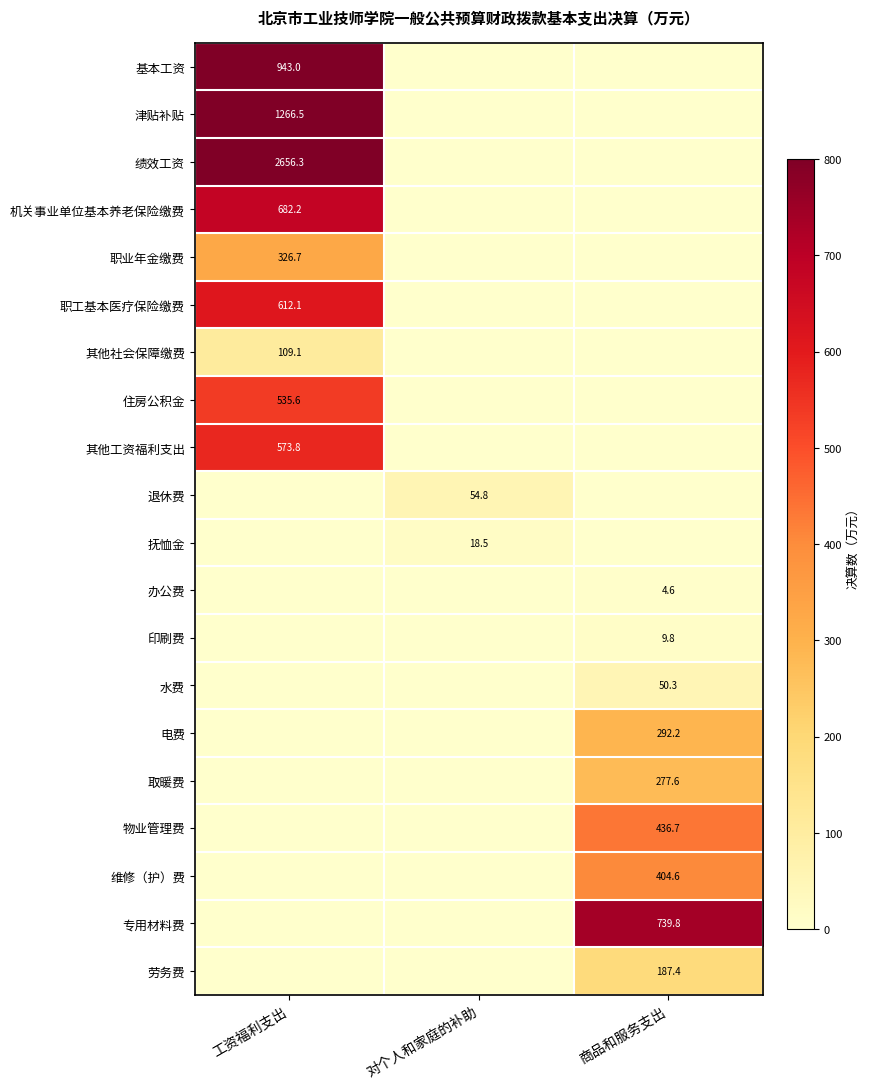

Is it true that 维修（护）费 equals 404.6 at 商品和服务支出?

True